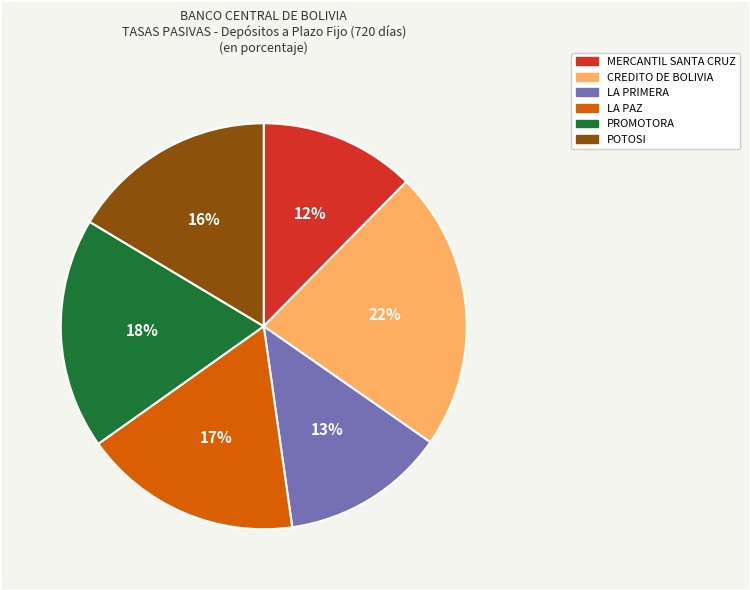

Which category has the smallest portion of the pie?

MERCANTIL SANTA CRUZ